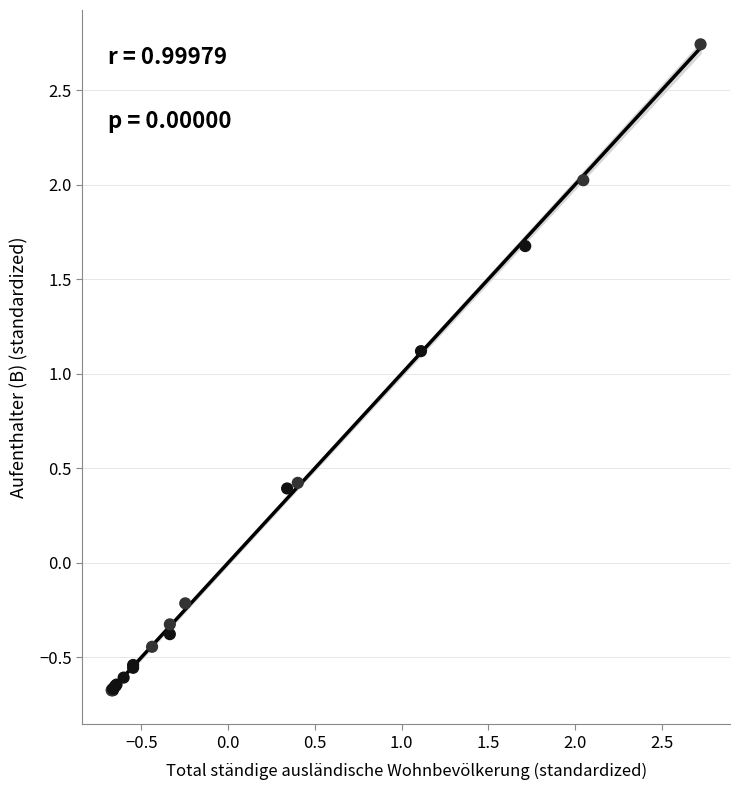

What Y value in the scatter plot is closest to 1?

1.1